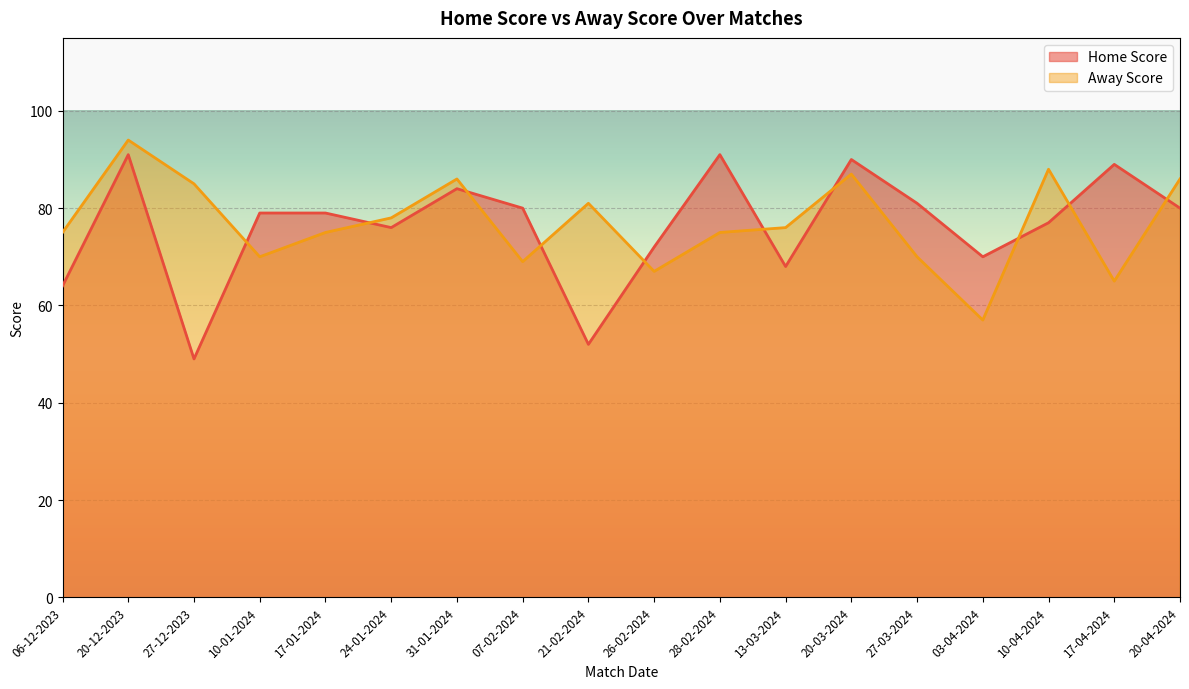

Is it true that Home Score equals 49 at 27-12-2023?

True